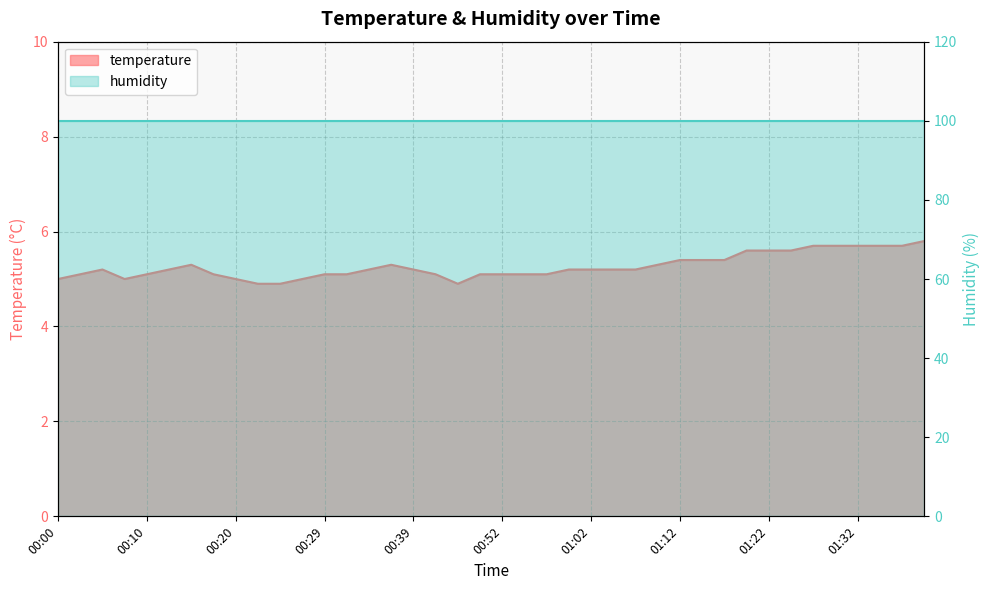

What is the greatest value displayed?

5.8